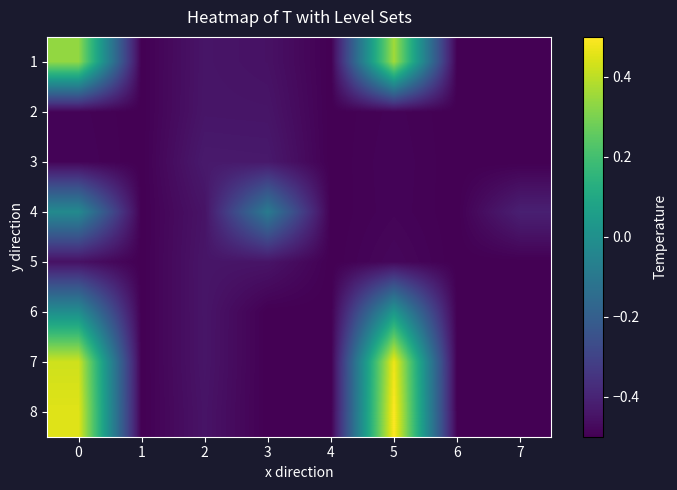

Reading right to left, extract all data points from this chart.

1: 7=-0.5	6=-0.5	5=0.4	4=-0.5	3=-0.5	2=-0.4	1=-0.5	0=0.3
2: 7=-0.5	6=-0.5	5=-0.5	4=-0.5	3=-0.4	2=-0.4	1=-0.5	0=-0.5
3: 7=-0.5	6=-0.5	5=-0.5	4=-0.5	3=-0.4	2=-0.4	1=-0.5	0=-0.5
4: 7=-0.4	6=-0.5	5=-0.5	4=-0.5	3=-0.1	2=-0.4	1=-0.5	0=-0.0
5: 7=-0.5	6=-0.5	5=-0.5	4=-0.5	3=-0.4	2=-0.4	1=-0.5	0=-0.5
6: 7=-0.5	6=-0.5	5=0.0	4=-0.5	3=-0.5	2=-0.4	1=-0.5	0=-0.0
7: 7=-0.5	6=-0.5	5=0.5	4=-0.5	3=-0.5	2=-0.4	1=-0.5	0=0.4
8: 7=-0.5	6=-0.5	5=0.5	4=-0.5	3=-0.5	2=-0.4	1=-0.5	0=0.5